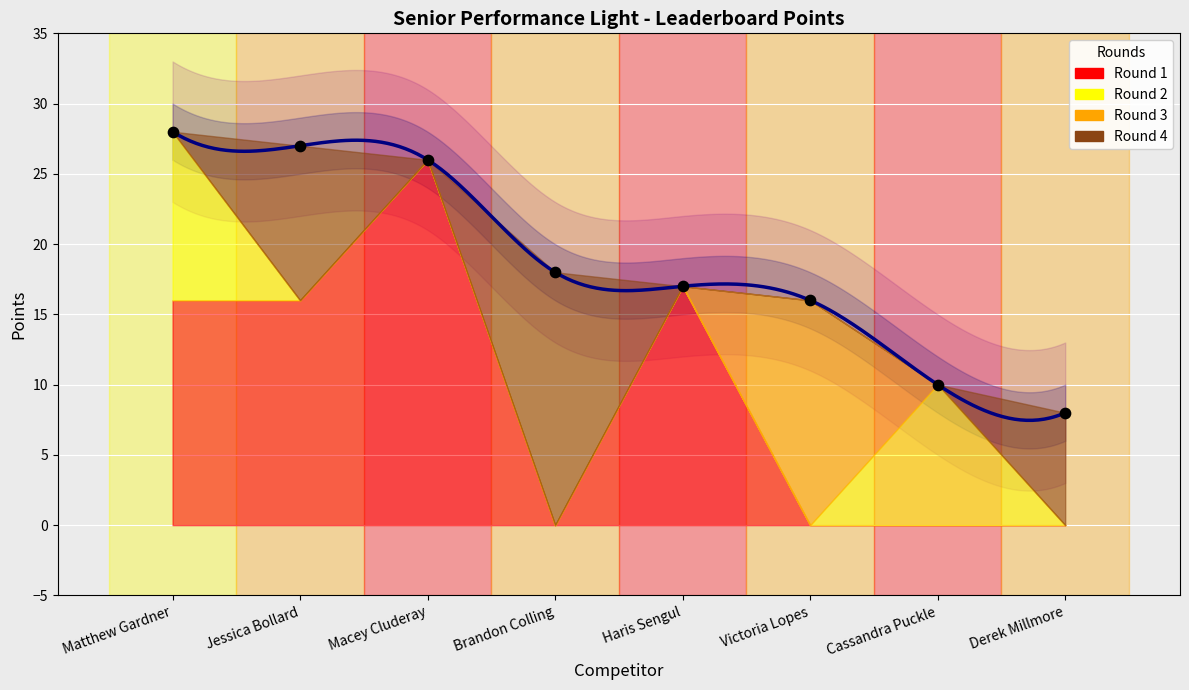

Which series has the largest total across all categories?

Total Points